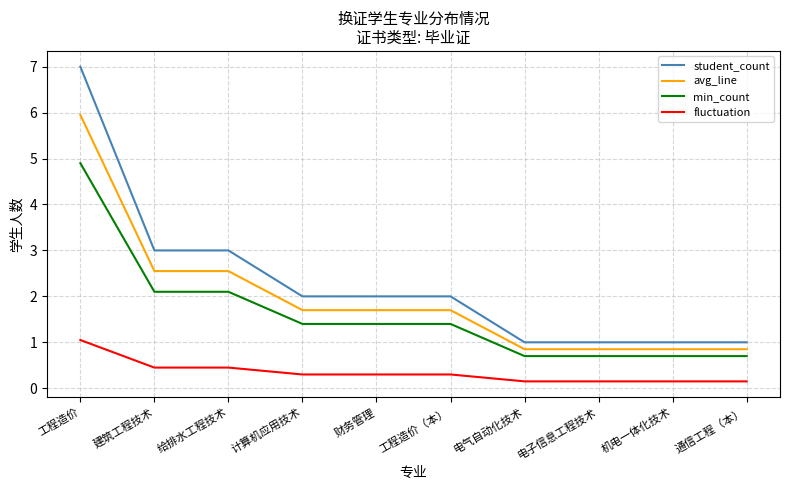

True or false: min_count and fluctuation intersect in this chart.

False